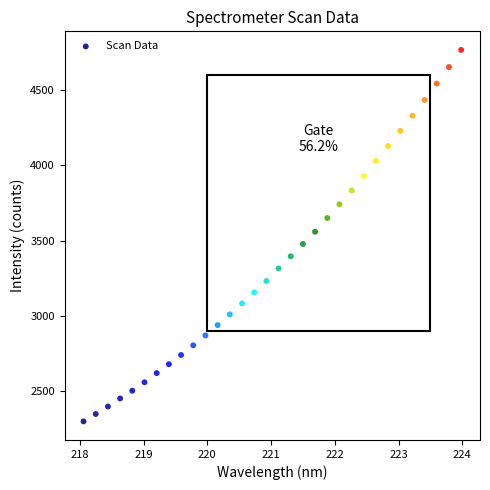

What is the range of X values (max minus min)?

5.9